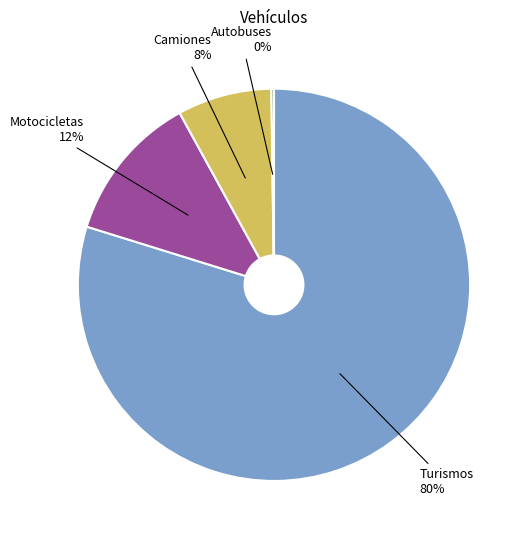

Which category has the biggest portion of the pie?

Turismos